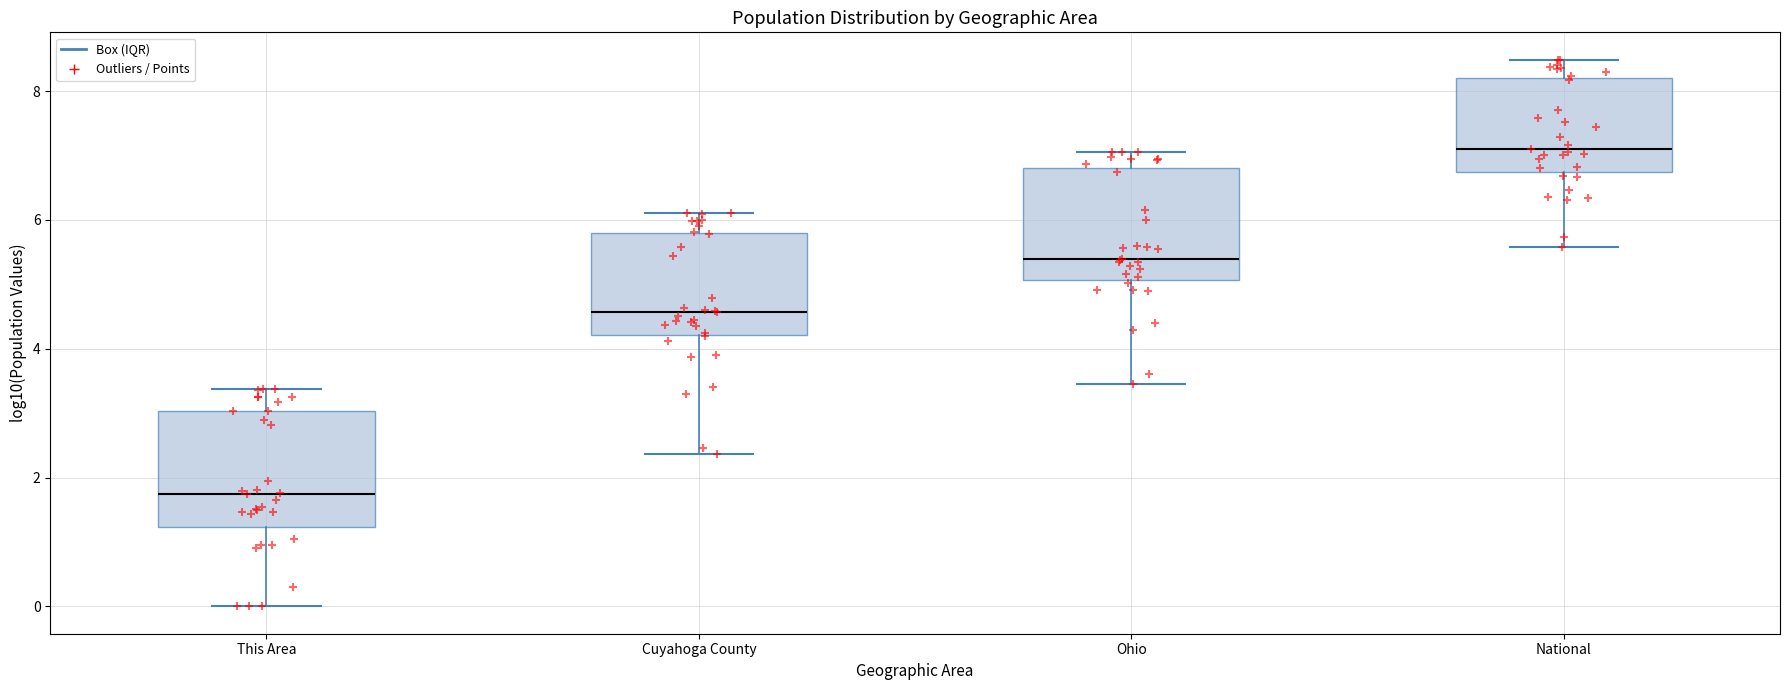

Reading left to right, read every box against the y-axis: the position of its median line, the range the box covers, and the ends of its whiskers. The values are not printed on the chart, so give them approximately, as read against the axis.

This Area: median 1.8, box 1.2 to 3.0, whiskers 0.0 to 3.4
Cuyahoga County: median 4.6, box 4.2 to 5.8, whiskers 2.4 to 6.2
Ohio: median 5.4, box 5.0 to 6.8, whiskers 3.4 to 7.0
National: median 7.2, box 6.8 to 8.2, whiskers 5.6 to 8.4